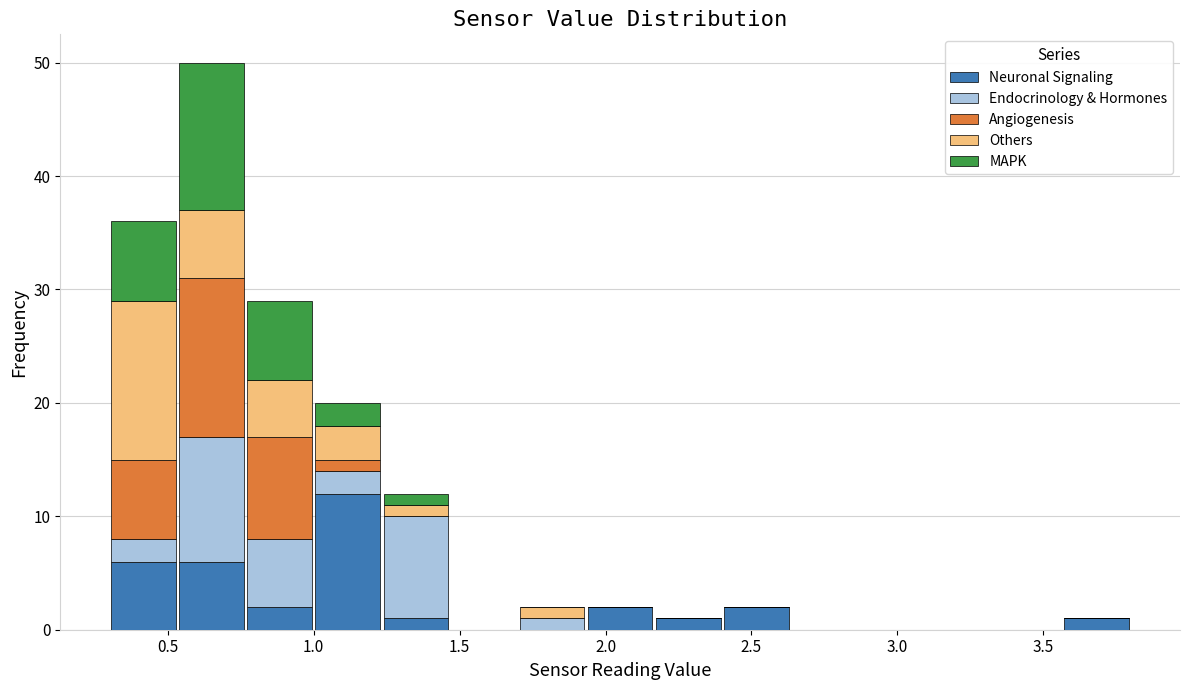

Reading left to right, list every stacked bar in this chart as the range it spans on the x-axis followed by its total height. Neither the bar edges nor the heights are printed on the chart, so give them approximately, as read against the axes.

0.30 to 0.55: 36
0.55 to 0.75: 50
0.75 to 1.00: 29
1.00 to 1.25: 20
1.25 to 1.45: 12
1.45 to 1.70: 0
1.70 to 1.95: 2
1.95 to 2.15: 2
2.15 to 2.40: 1
2.40 to 2.65: 2
2.65 to 2.85: 0
2.85 to 3.10: 0
3.10 to 3.35: 0
3.35 to 3.55: 0
3.55 to 3.80: 1